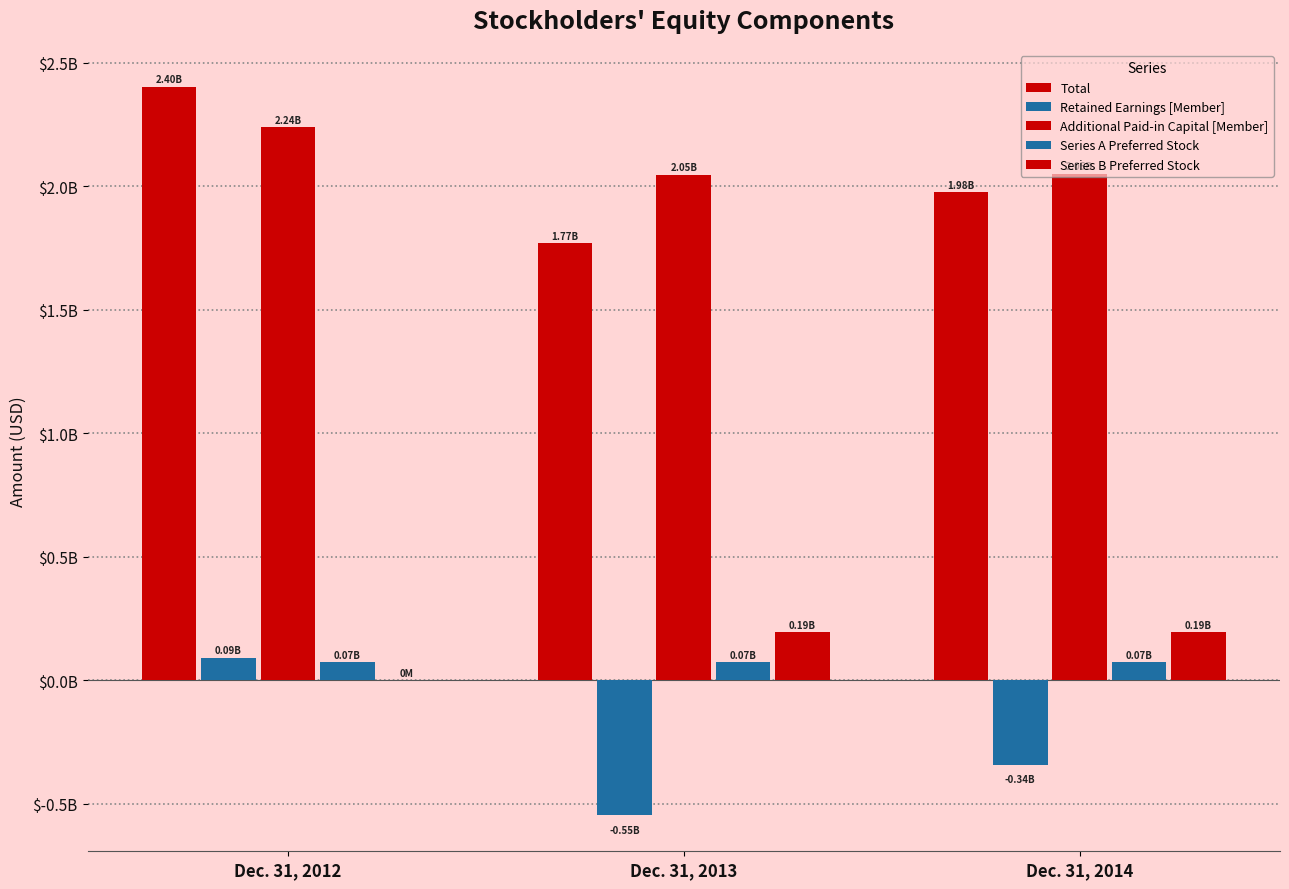

Is it true that Series A Preferred Stock equals 72369000 at Dec. 31, 2012?

True